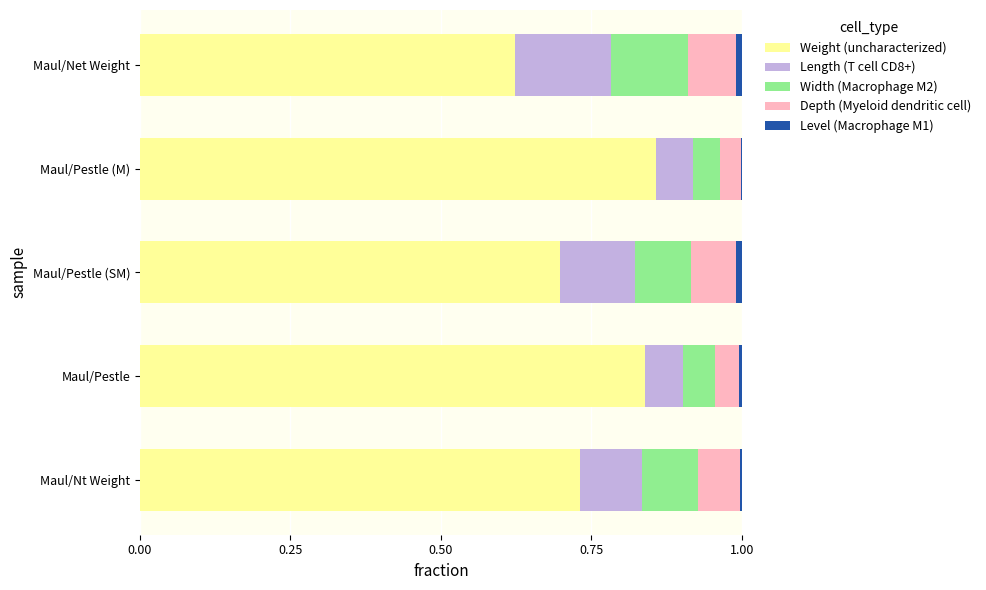

True or false: Weight (uncharacterized) has a value of 1.4 at Maul/Pestle (M).

False